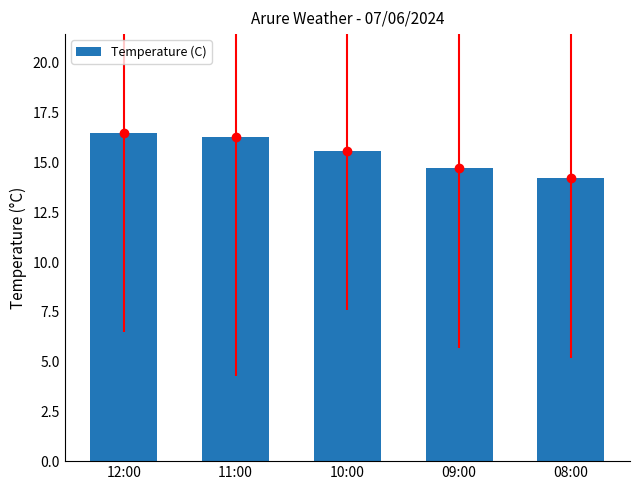

List the labels in order of value, largest first.

12:00, 11:00, 10:00, 09:00, 08:00